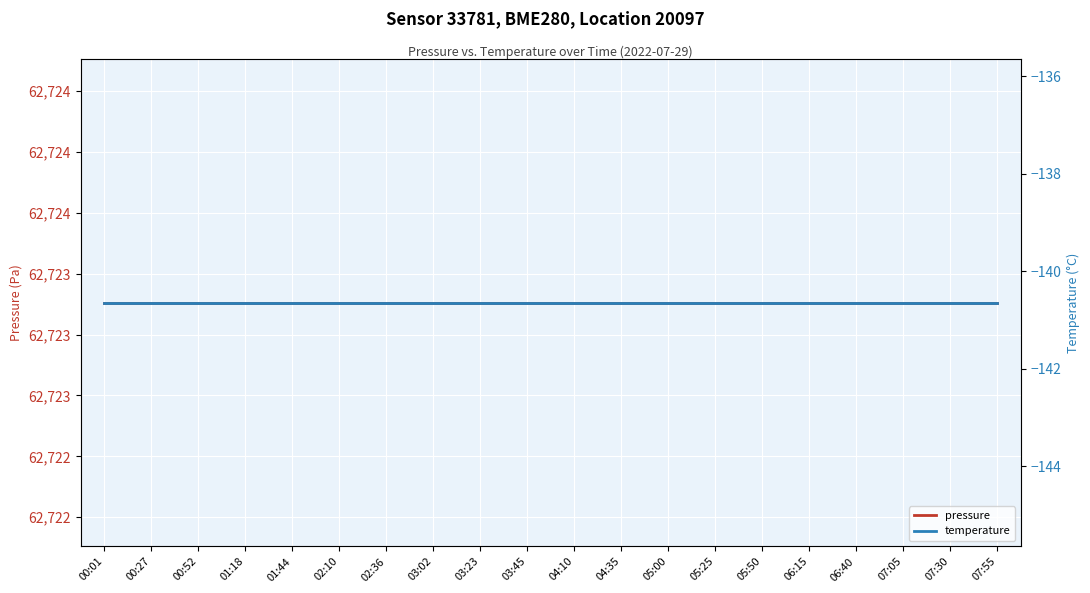

What is the lowest value of the temperature series?

-140.7